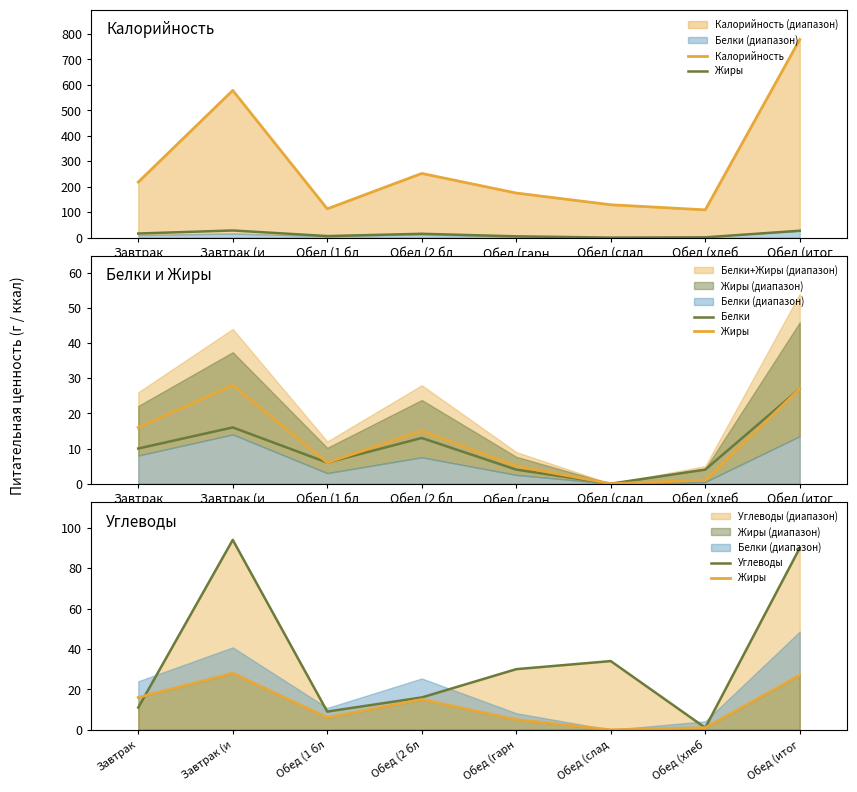

At which category is the sum across all series the highest?

Обед (итог